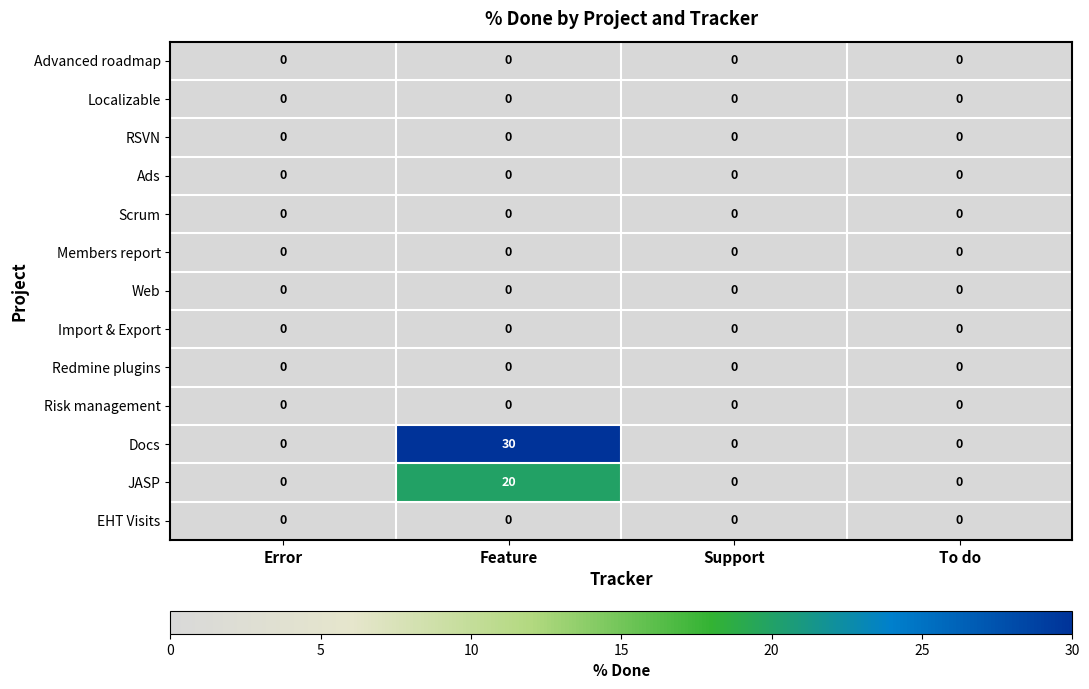

What is the total value across all series at Feature?

50